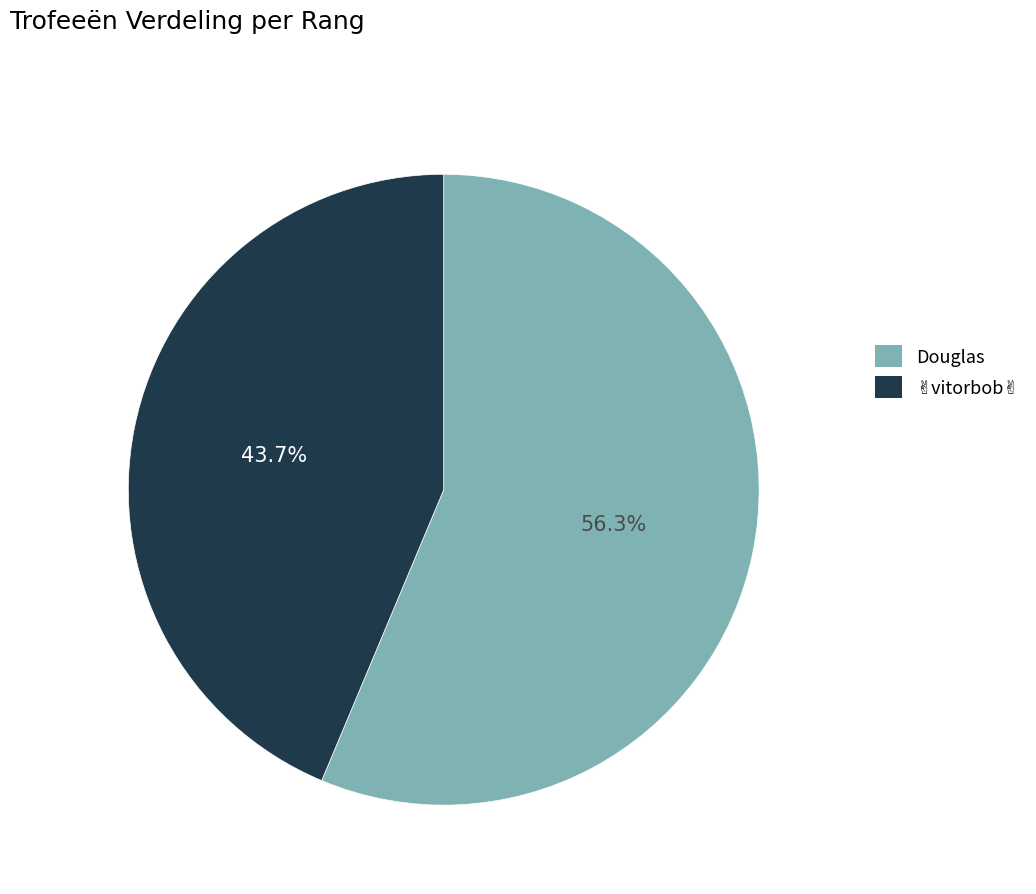

Is there a majority slice in this chart?

Yes